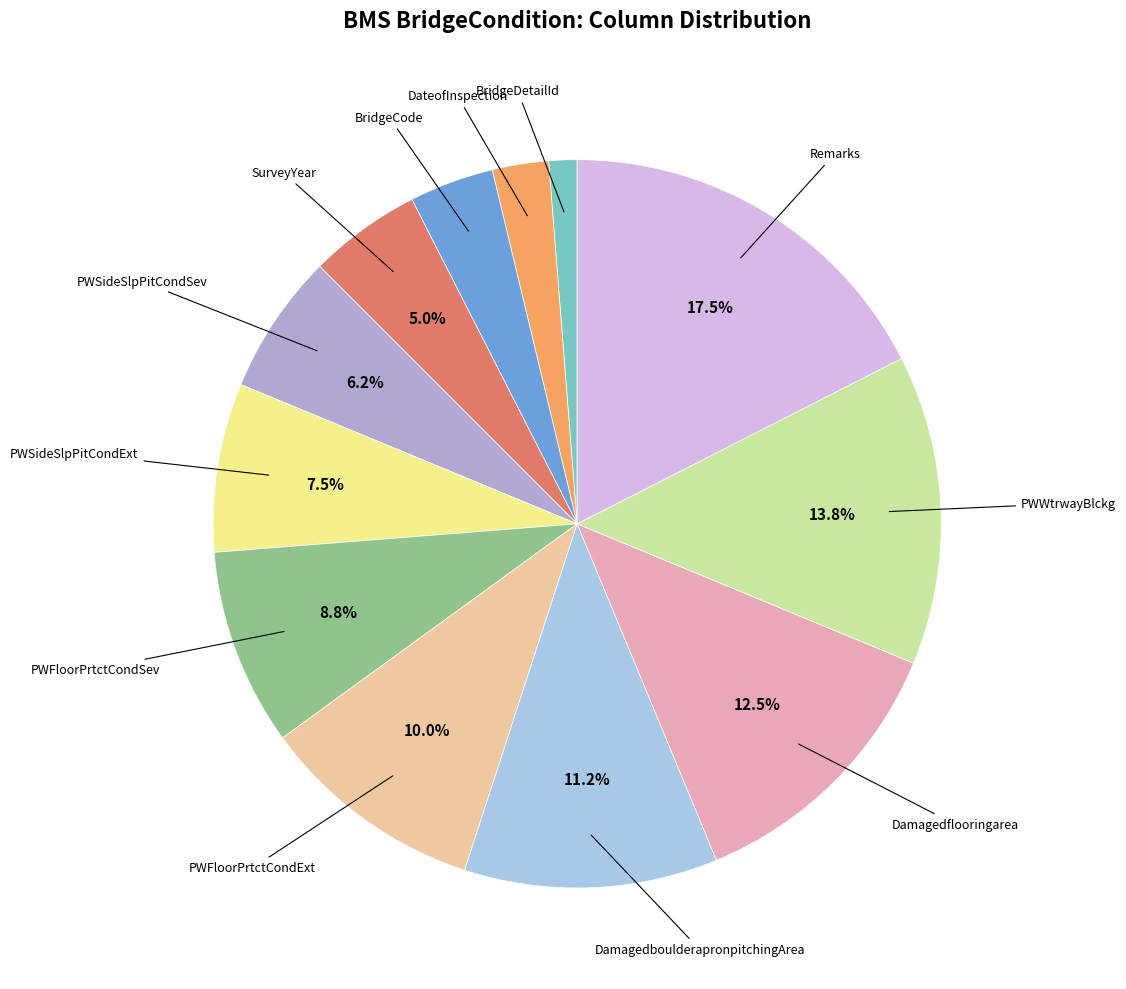

Is there any slice that represents more than half of the pie?

No